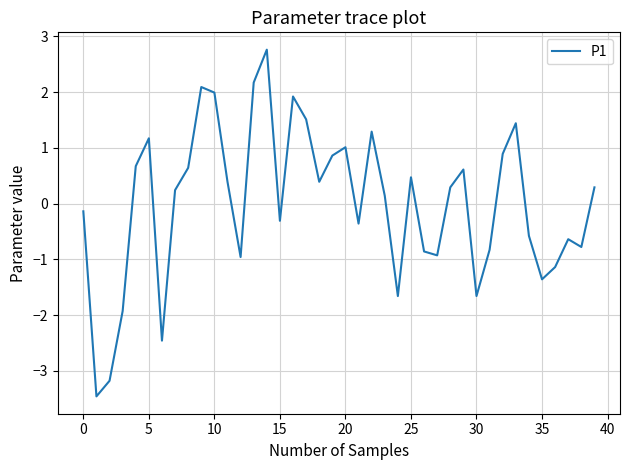

Reading left to right, extract all data points from this chart.

-0.1	-3.5	-3.2	-1.9	0.7	1.2	-2.5	0.2	0.6	2.1	2.0	0.4	-1.0	2.2	2.8	-0.3	1.9	1.5	0.4	0.9	1.0	-0.4	1.3	0.1	-1.7	0.5	-0.9	-0.9	0.3	0.6	-1.7	-0.8	0.9	1.4	-0.6	-1.4	-1.1	-0.6	-0.8	0.3